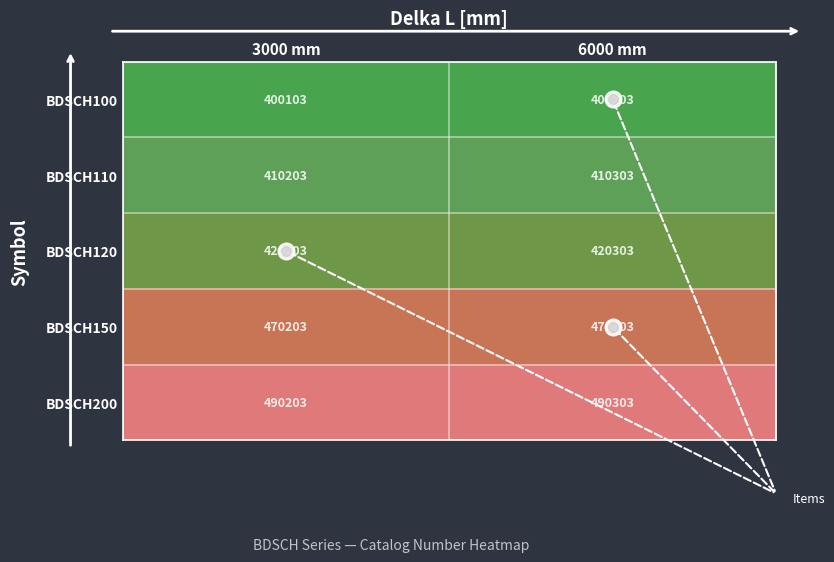

The BDSCH150 series shows 658695 at 3000 mm. True or false?

False